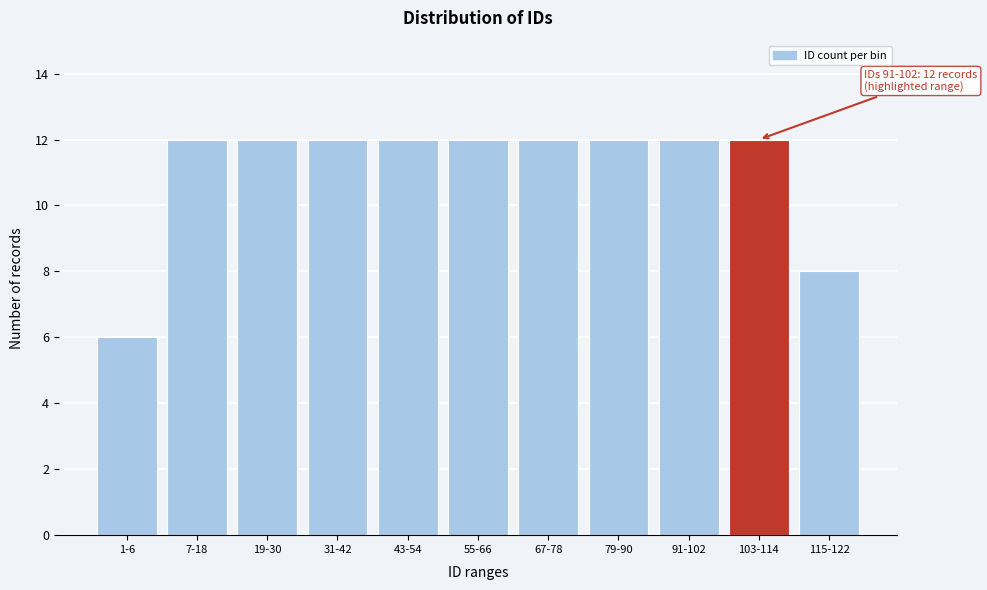

Reading left to right, list all the values displayed in this chart.

6	12	12	12	12	12	12	12	12	12	8